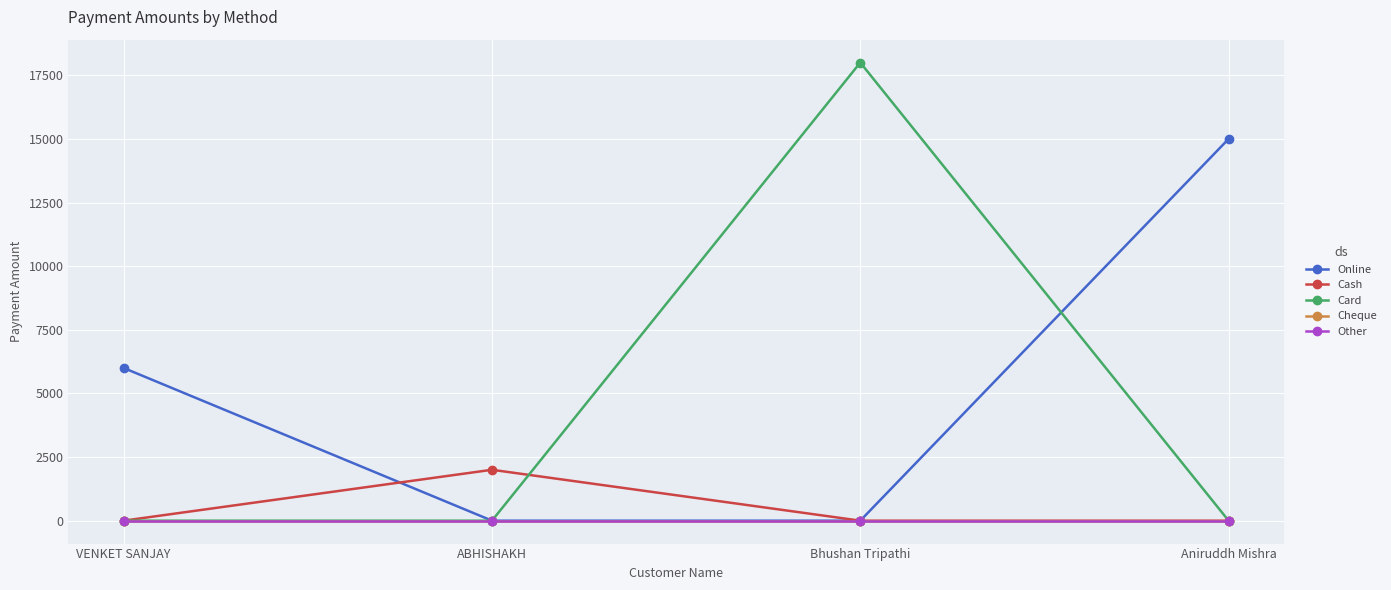

The value of Cash at Aniruddh Mishra is 0. True or false?

True